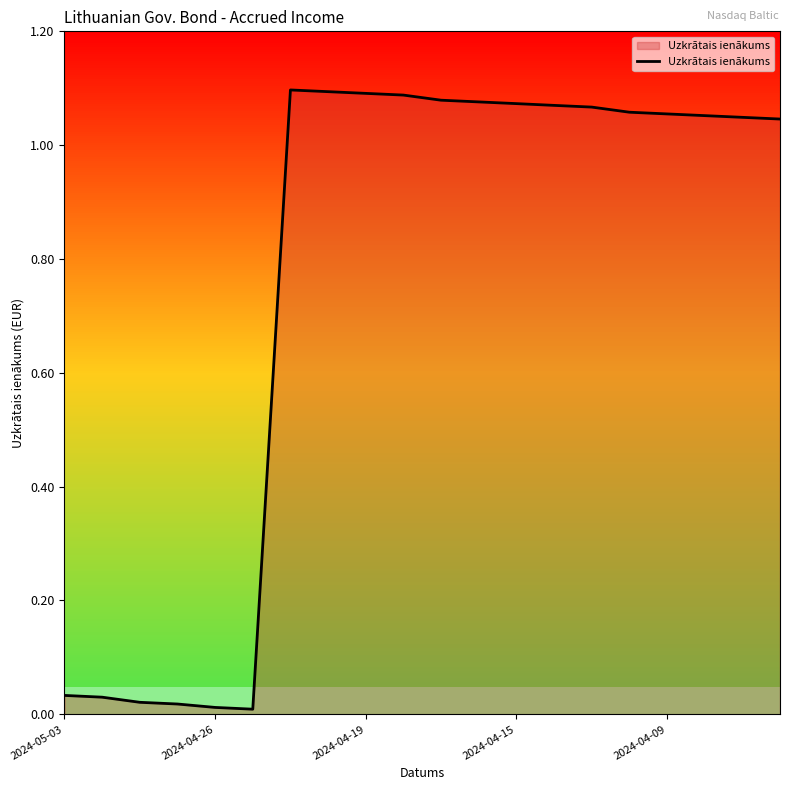

At which label does the data first exceed 1?

6